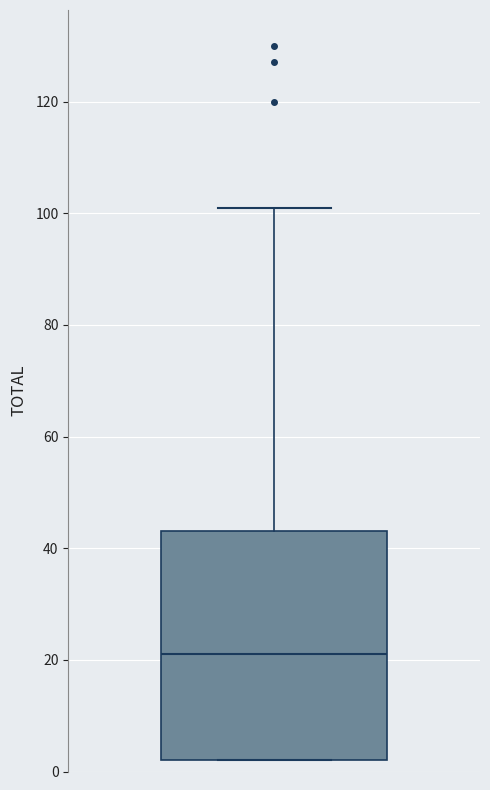

Transcribe this box plot: give where the median line is, the range the box spans, and where the two whiskers end, as read against the y-axis. The values are not printed on the chart, so give them approximately, as read against the axis.

median 22, box 2 to 44, whiskers 2 to 102